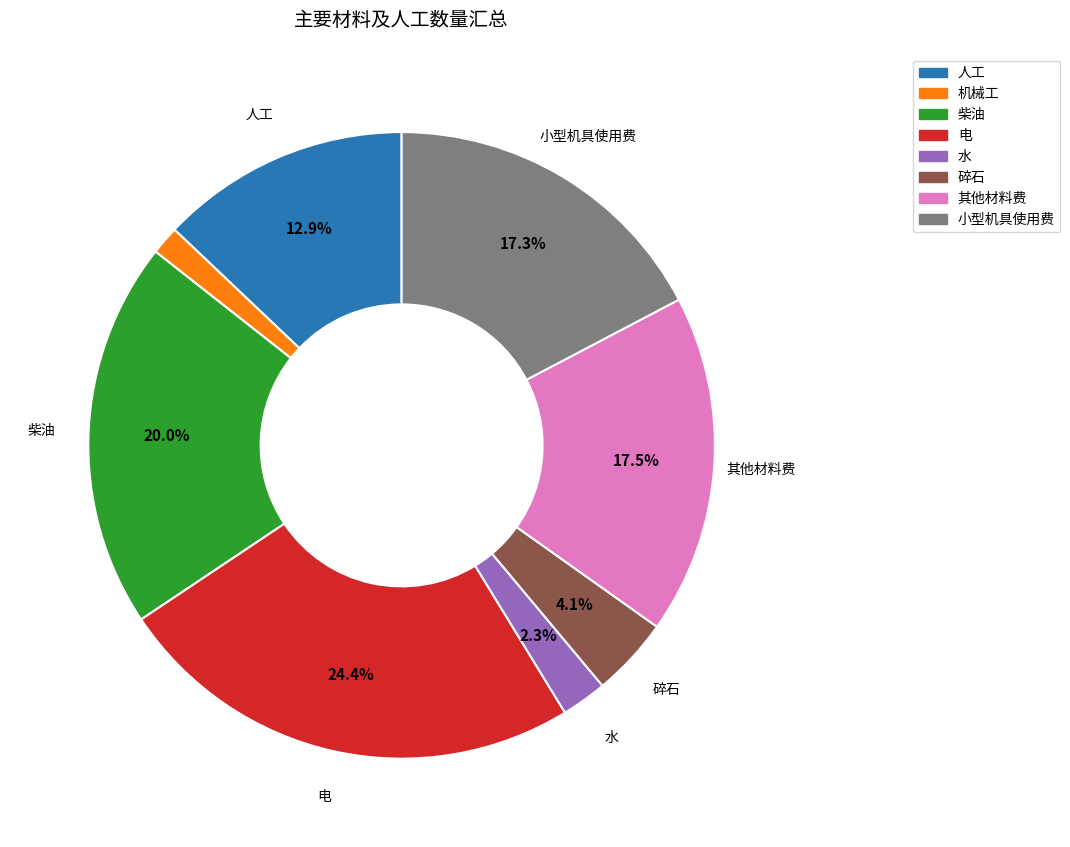

Does 水 represent more than half of the total?

No